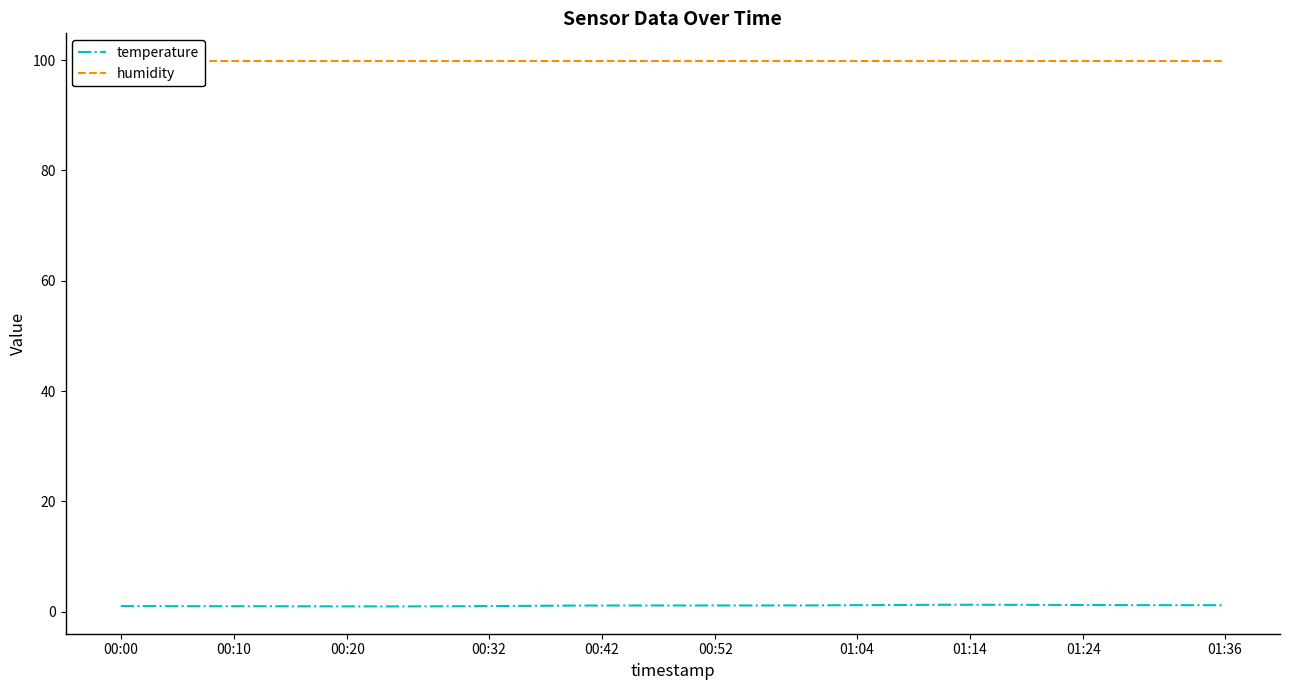

What is the maximum value shown in the chart?

99.9